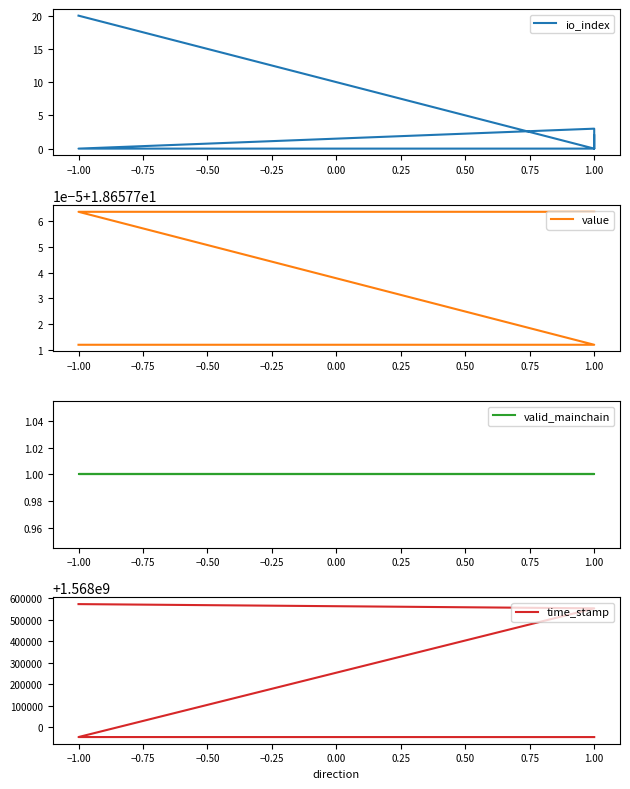

The valid_mainchain series shows 1.7 at 0.00. True or false?

False